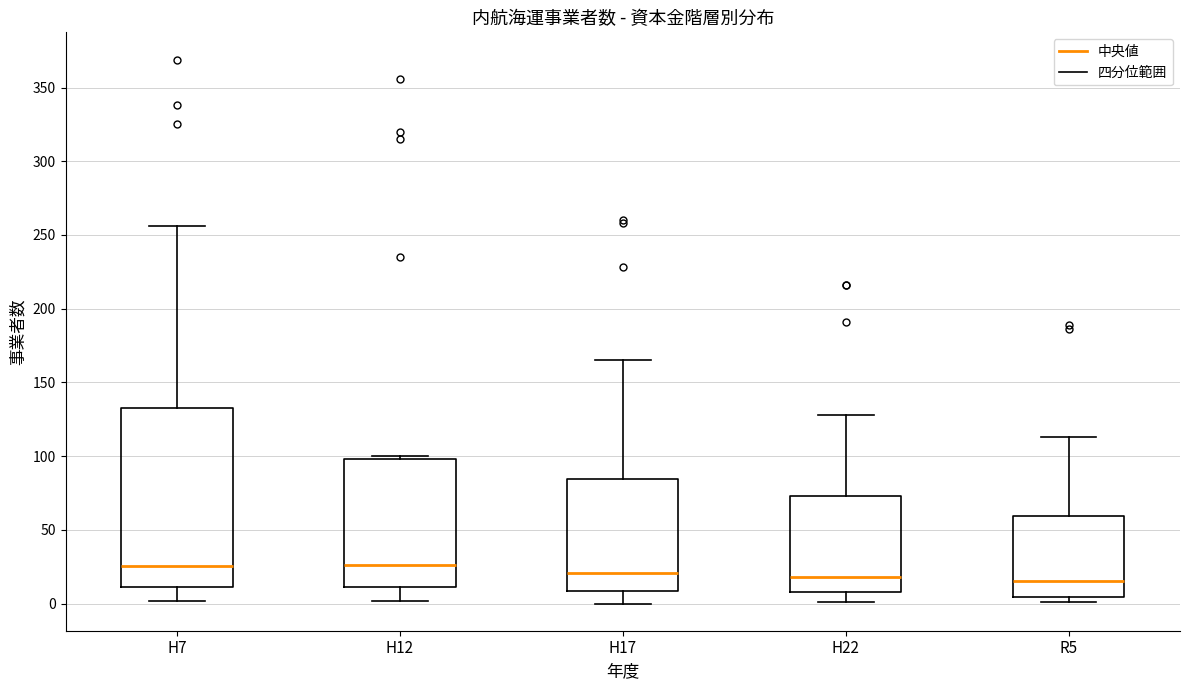

Which box is the tallest, from its lower edge to its upper edge?

H7